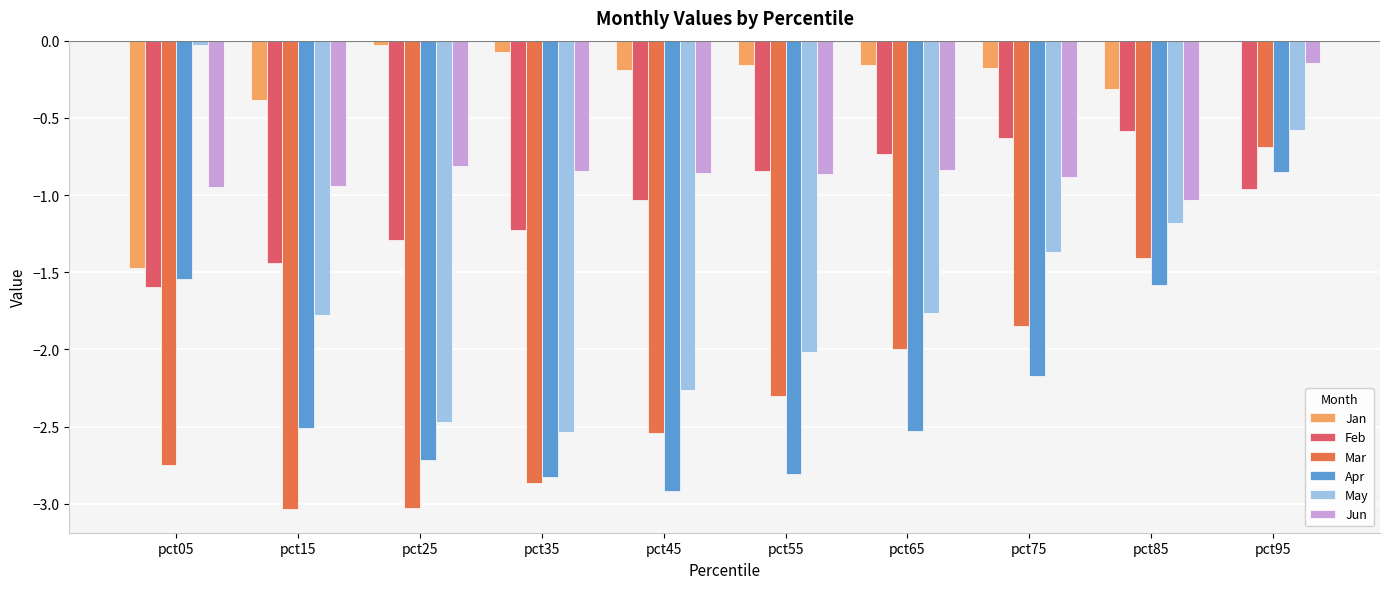

What is the difference between the Mar values at pct05 and pct25?

0.3